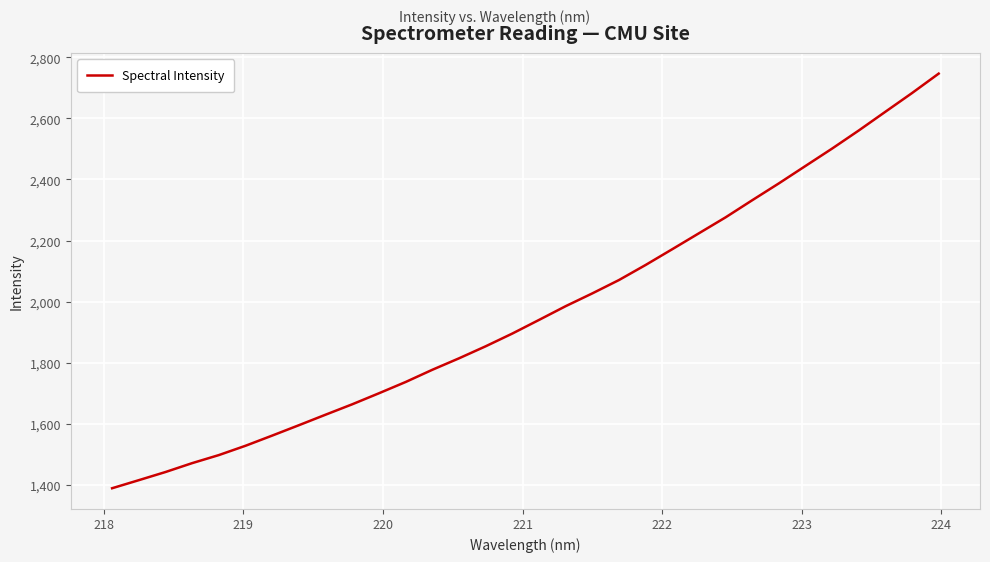

What is the greatest value displayed?

2746.8